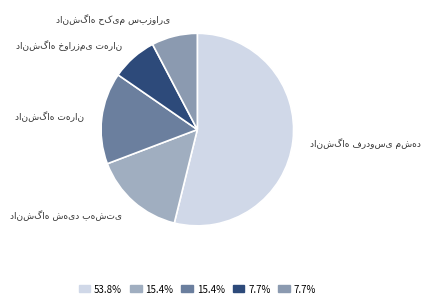

Is there any slice that represents more than half of the pie?

Yes